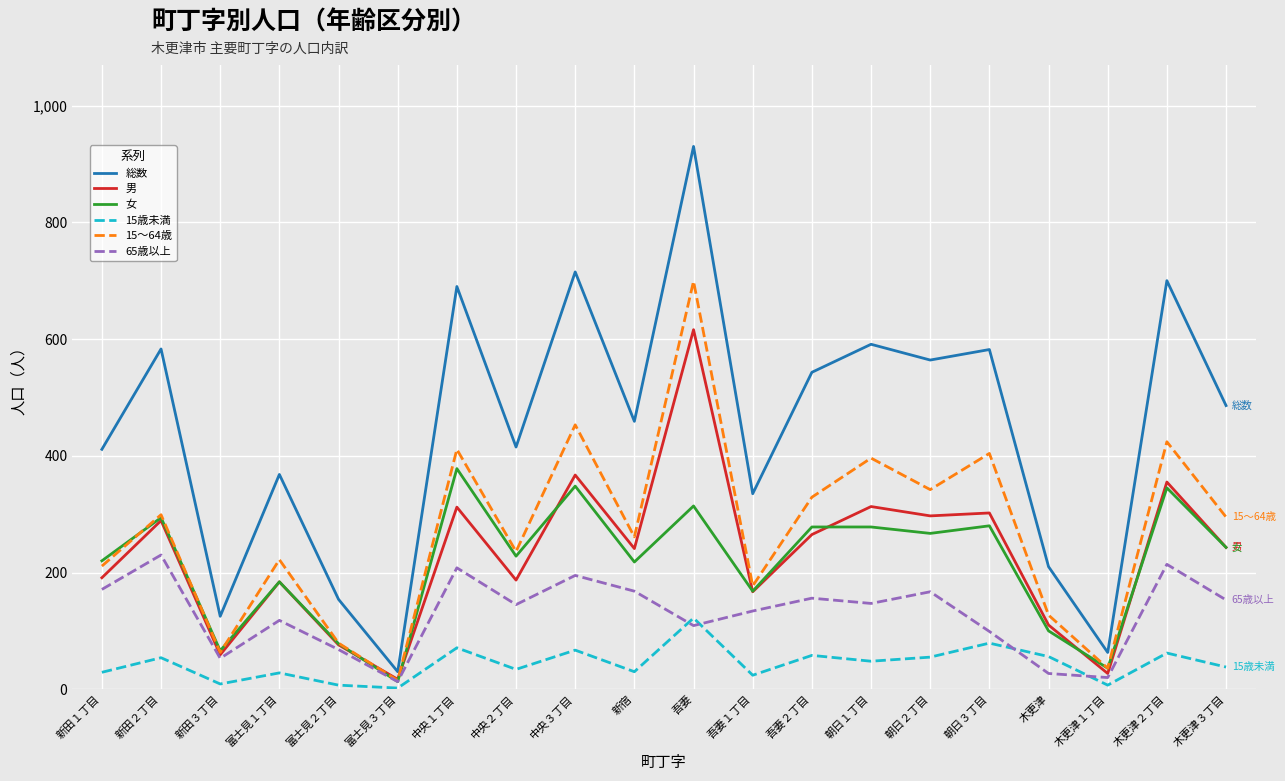

What are all the series names shown in the legend?

総数, 男, 女, 15歳未満, 15～64歳, 65歳以上